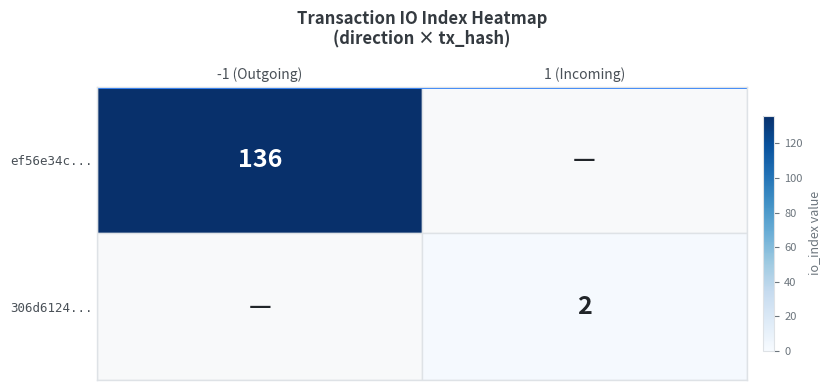

The value of 306d6124... at 1 (Incoming) is 3. True or false?

False